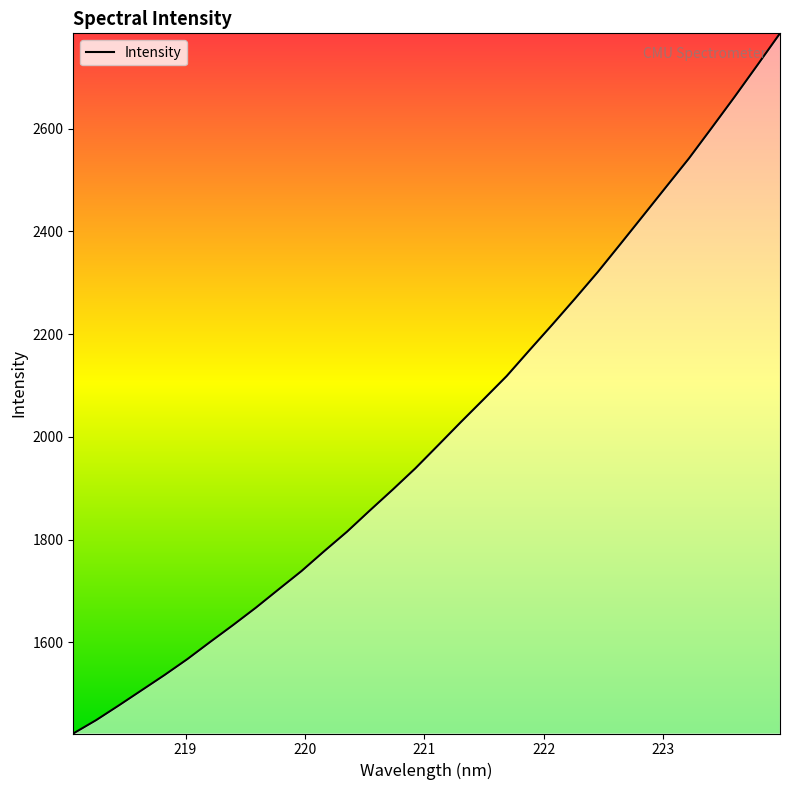

What is the smallest value displayed?

1422.2